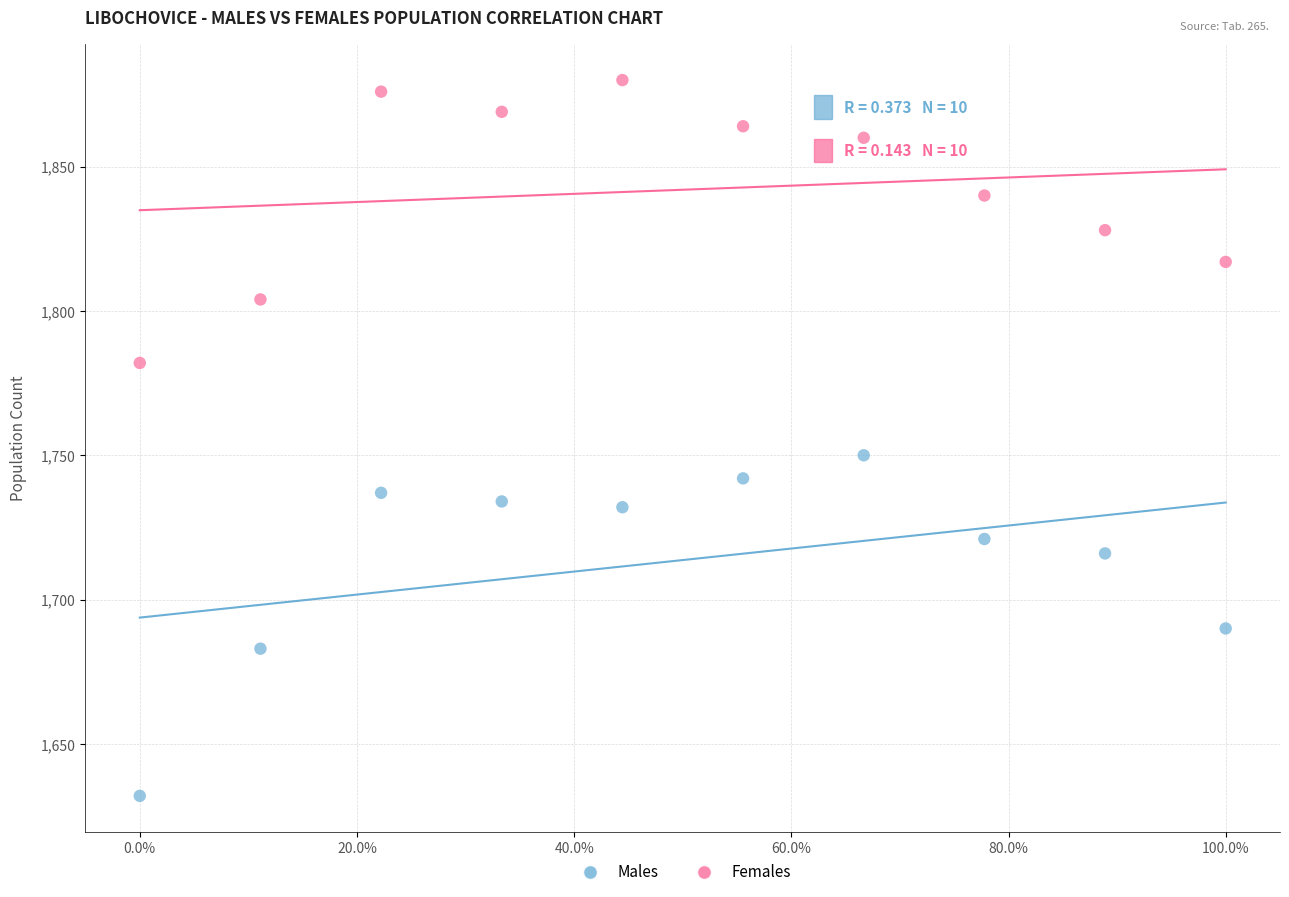

What are all the series names shown in the legend?

Males, Females